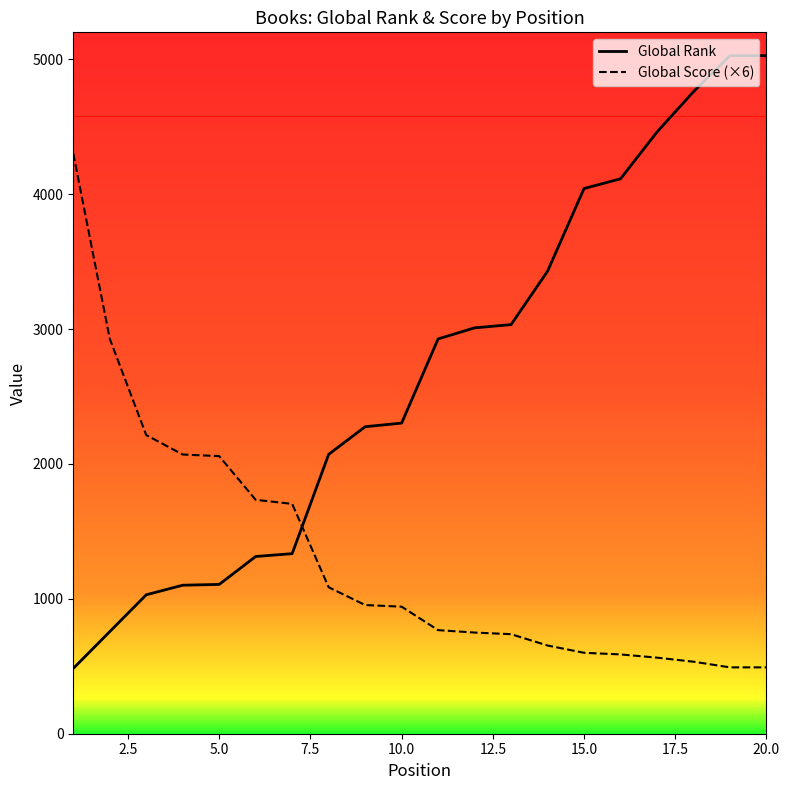

Which series has the largest range (max minus min)?

Global Rank